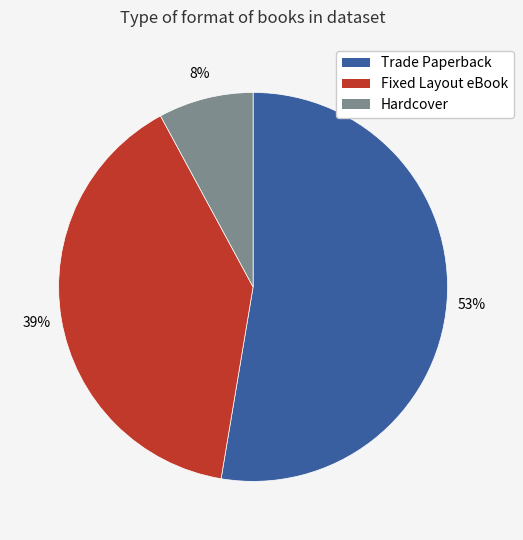

Does any single category account for the majority?

Yes